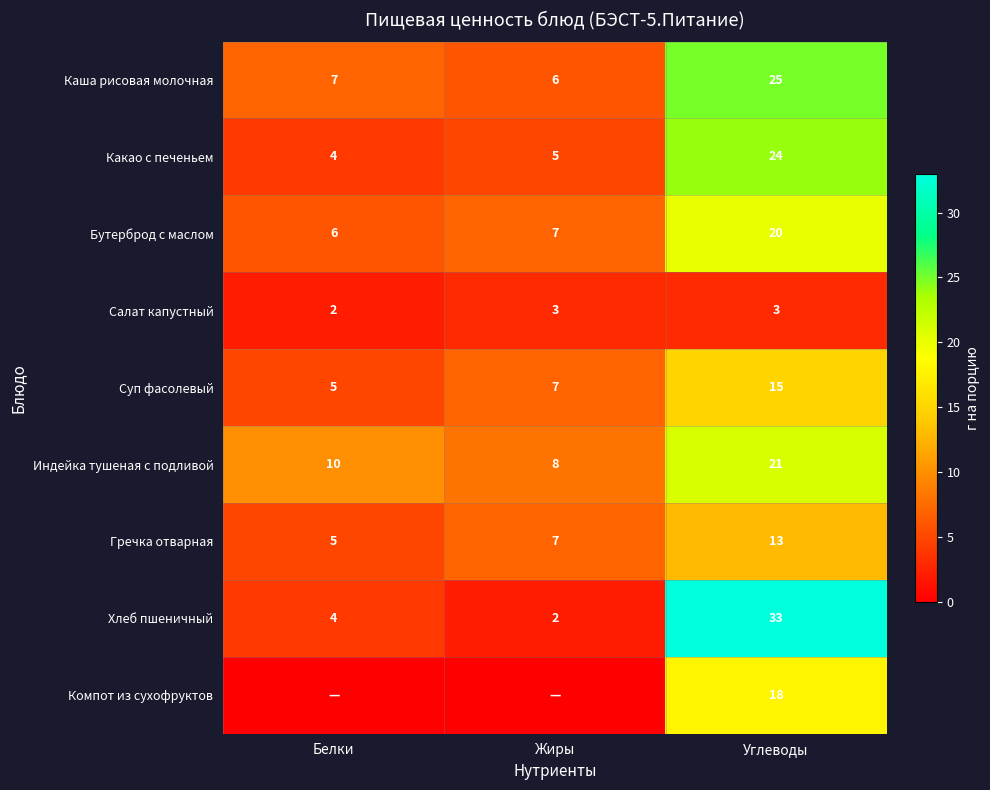

The Каша рисовая молочная series shows 25 at Углеводы. True or false?

True